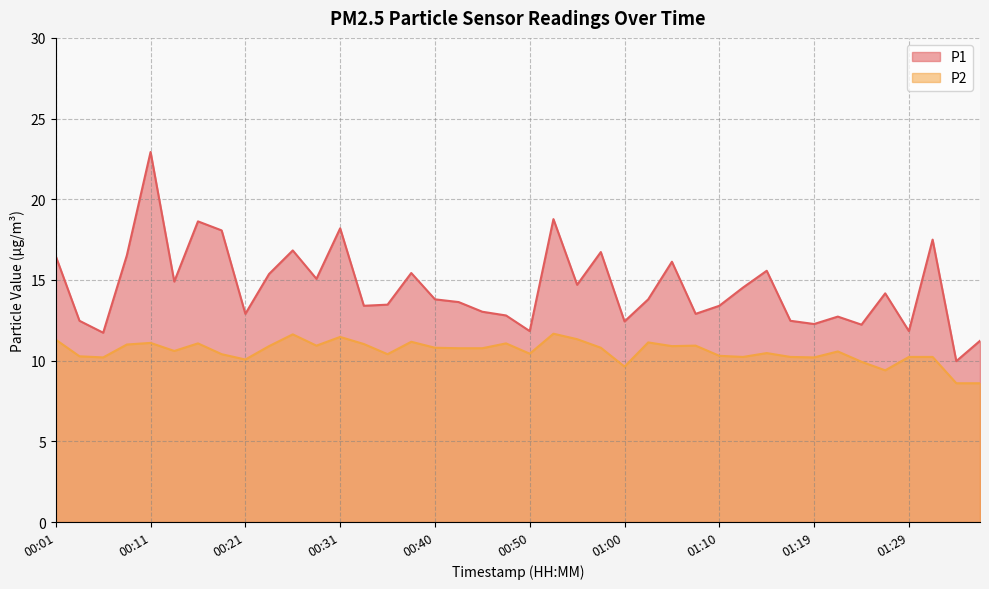

At which category does P1 reach its first local valley?

00:06